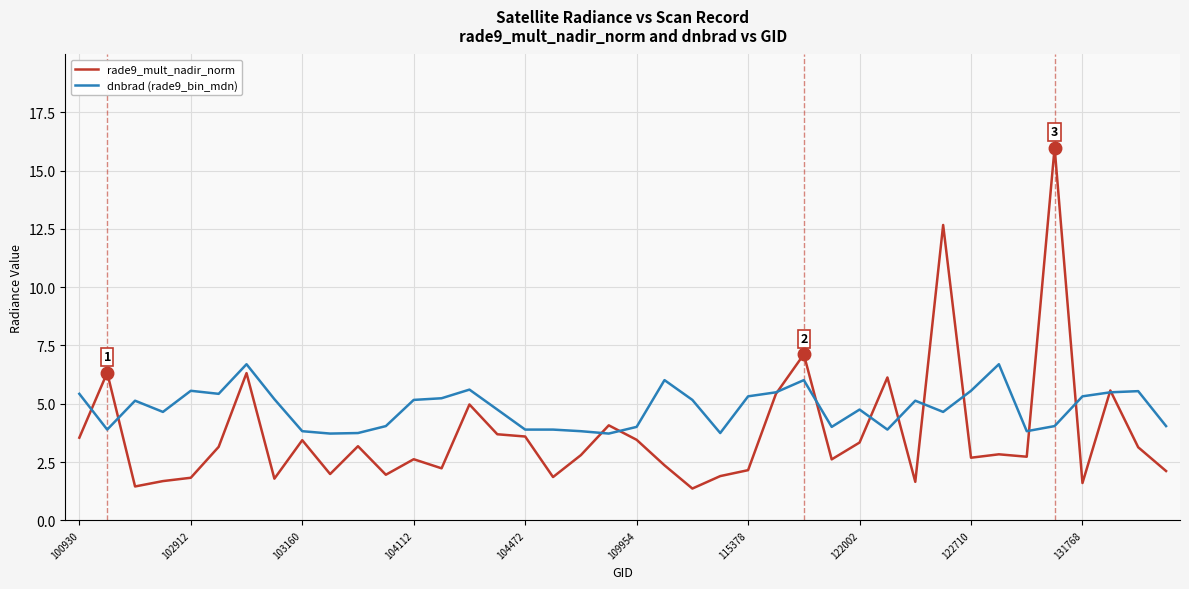

Rank the series by their maximum value, from highest to lowest.

rade9_mult_nadir_norm, dnbrad (rade9_bin_mdn)